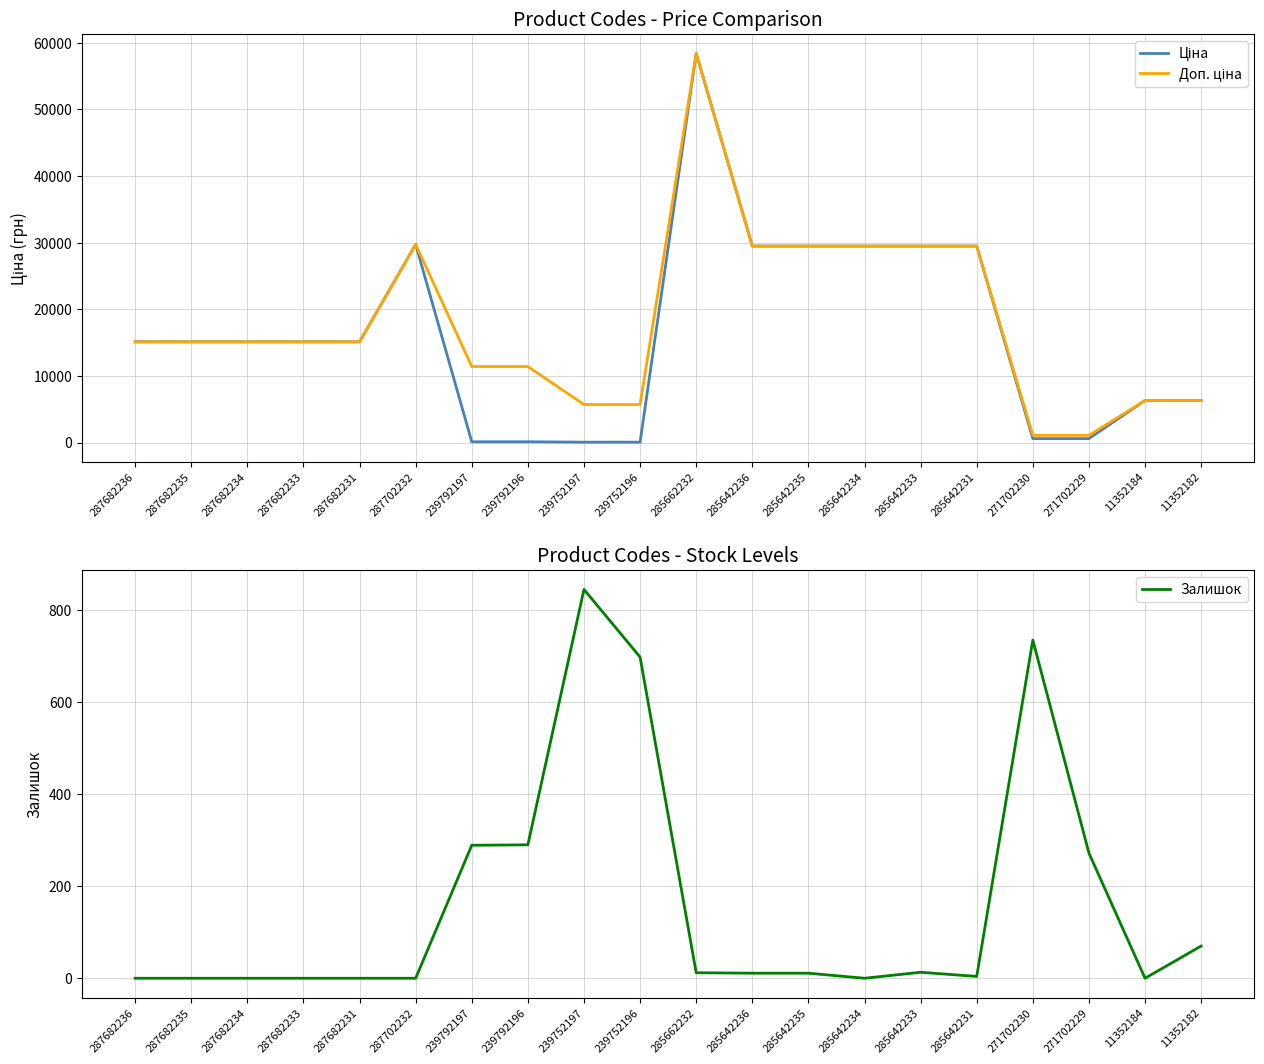

Between 285642235 and 285642234, which series saw the biggest shift?

Залишок